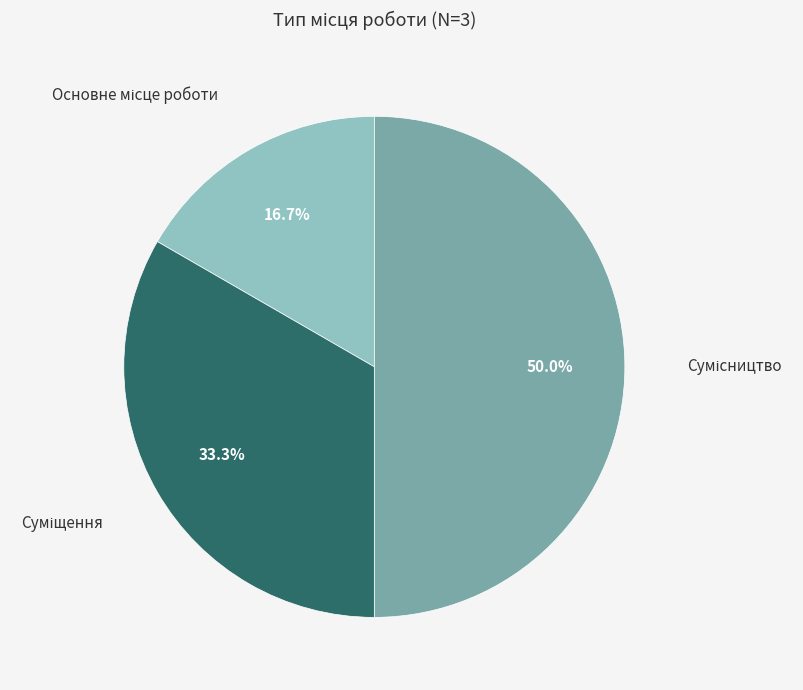

How many segments does this pie chart have?

3